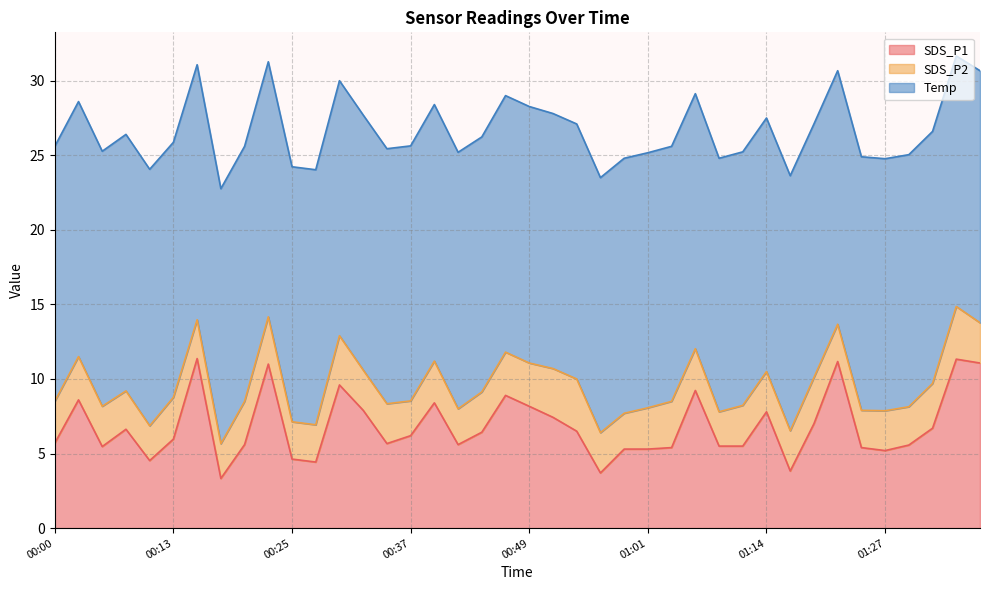

List the series in order of their peak value, highest first.

Temp, SDS_P1, SDS_P2